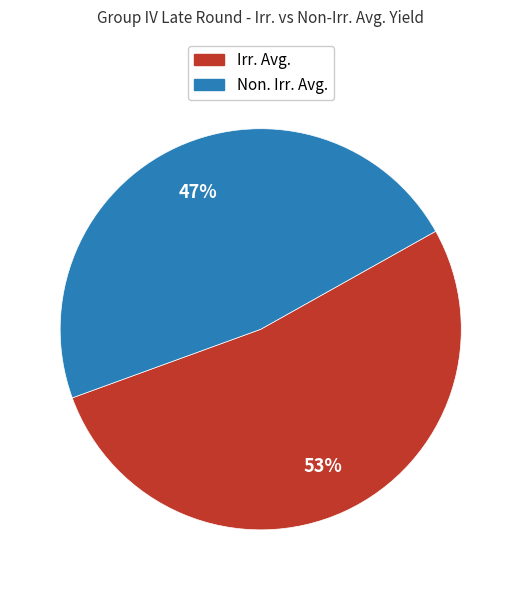

To the nearest percent, what is the average slice percentage?

50%